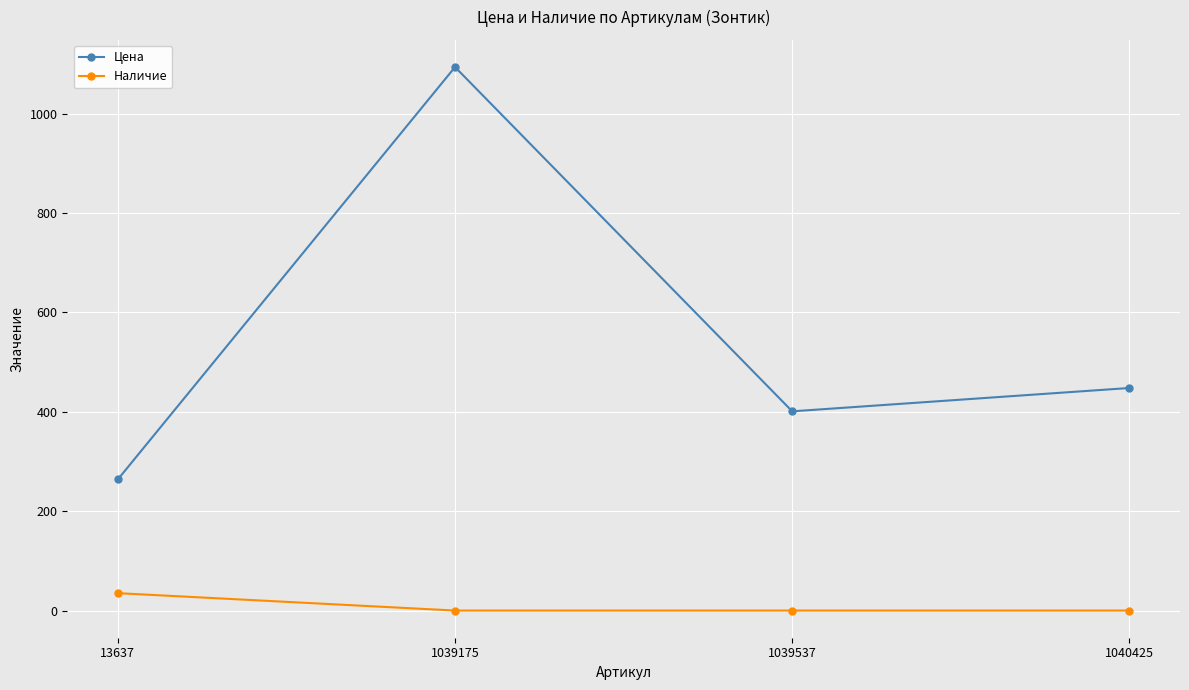

How many series are shown in this chart?

2